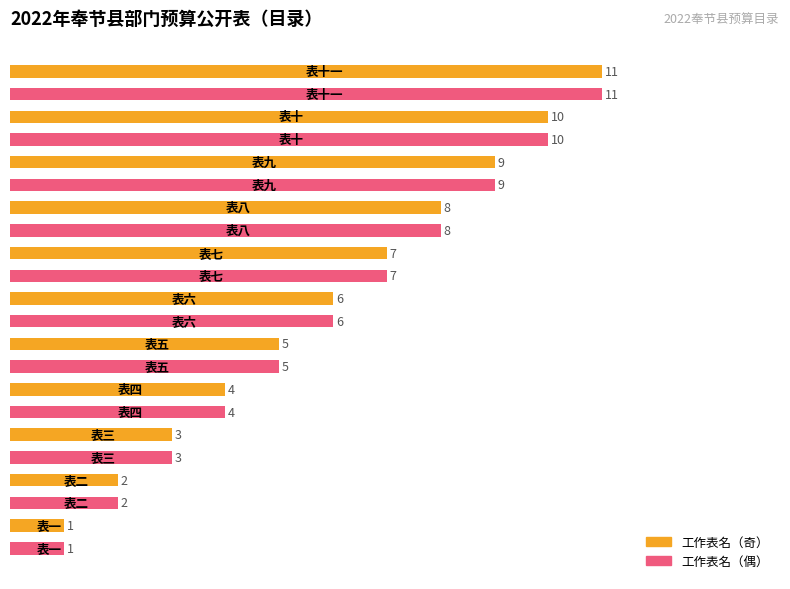

What is the greatest value displayed?

11